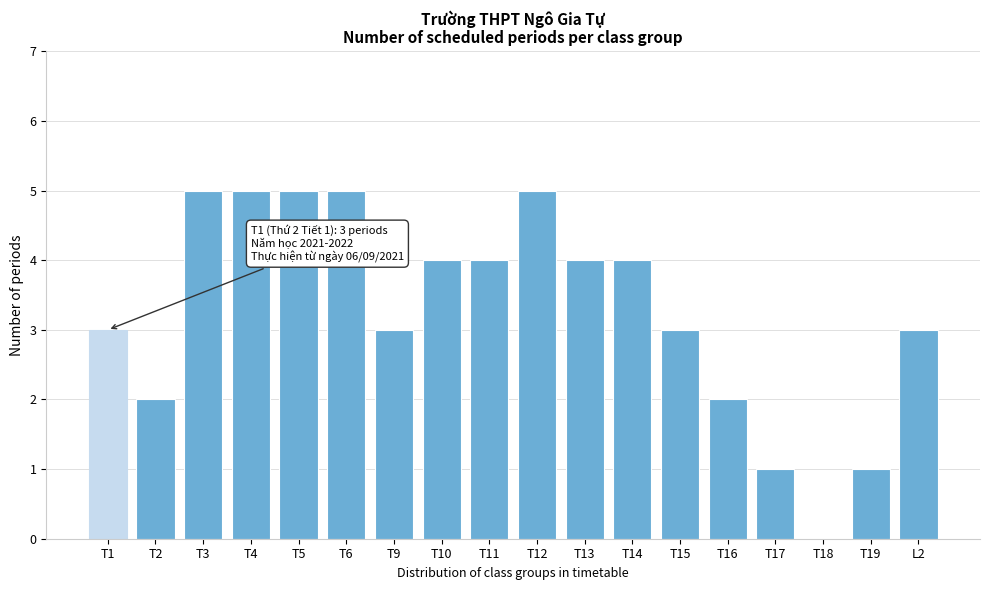

Reading left to right, list all the values displayed in this chart.

T1=3	T2=2	T3=5	T4=5	T5=5	T6=5	T9=3	T10=4	T11=4	T12=5	T13=4	T14=4	T15=3	T16=2	T17=1	T18=0	T19=1	L2=3